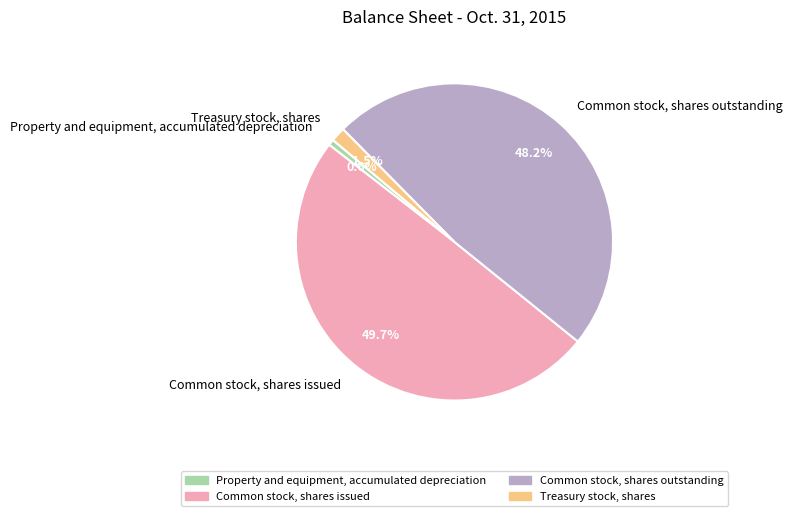

To the nearest percent, what is the difference between the Common stock, shares issued and Treasury stock, shares slice percentages?

48%